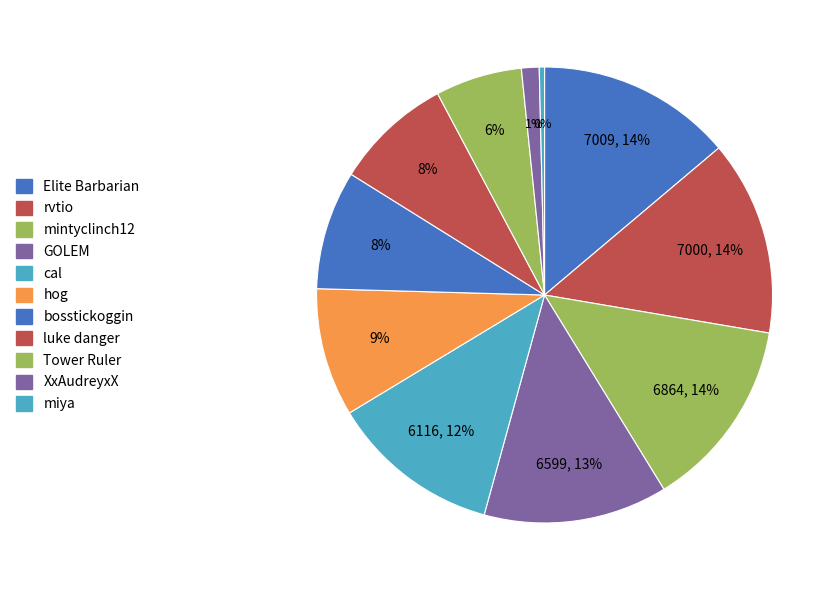

What is the change in value from Elite Barbarian to rvtio?

-9